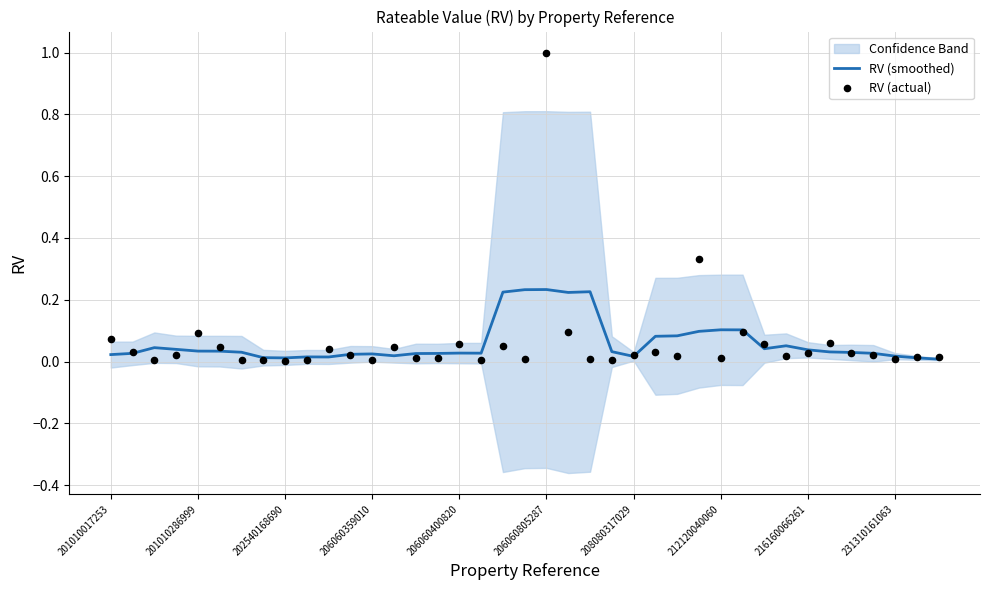

Which series has the largest total across all categories?

RV (actual)